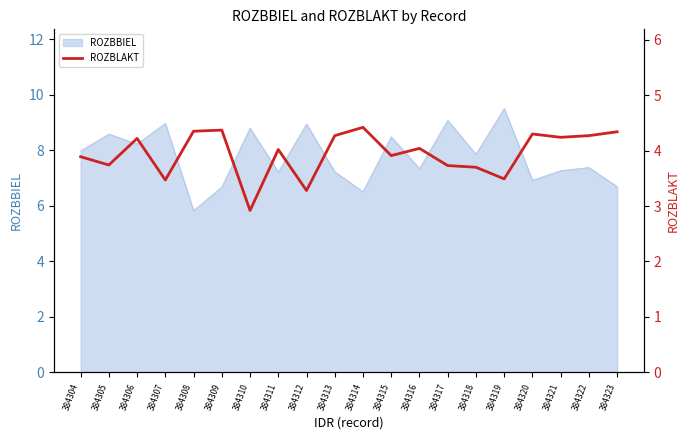

What is the approximate value at 384304?

3.9